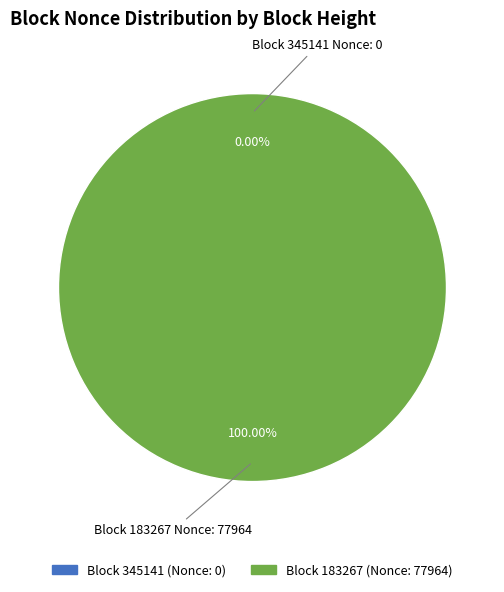

Is it true that 183267 is 99% of the pie?

False